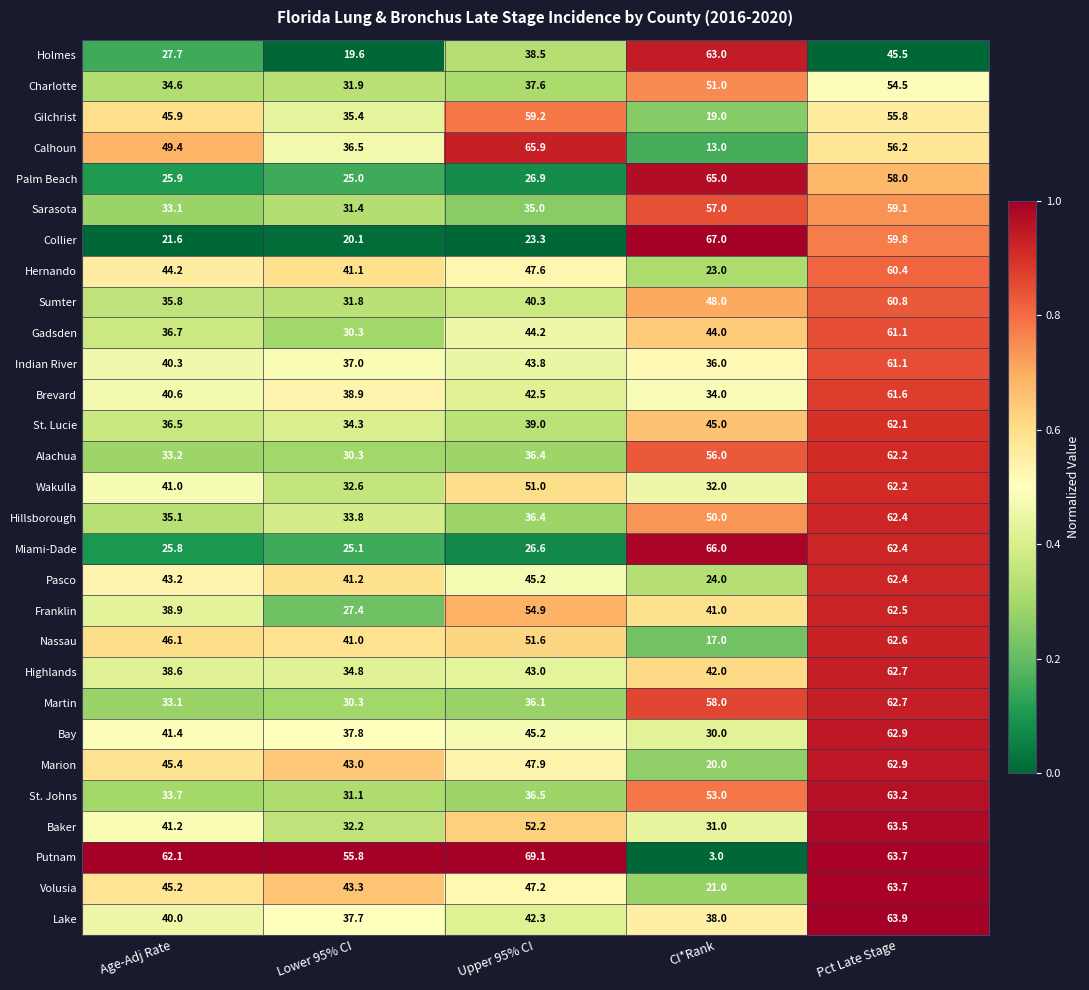

What is the total value across all series at Pct Late Stage?

1761.9